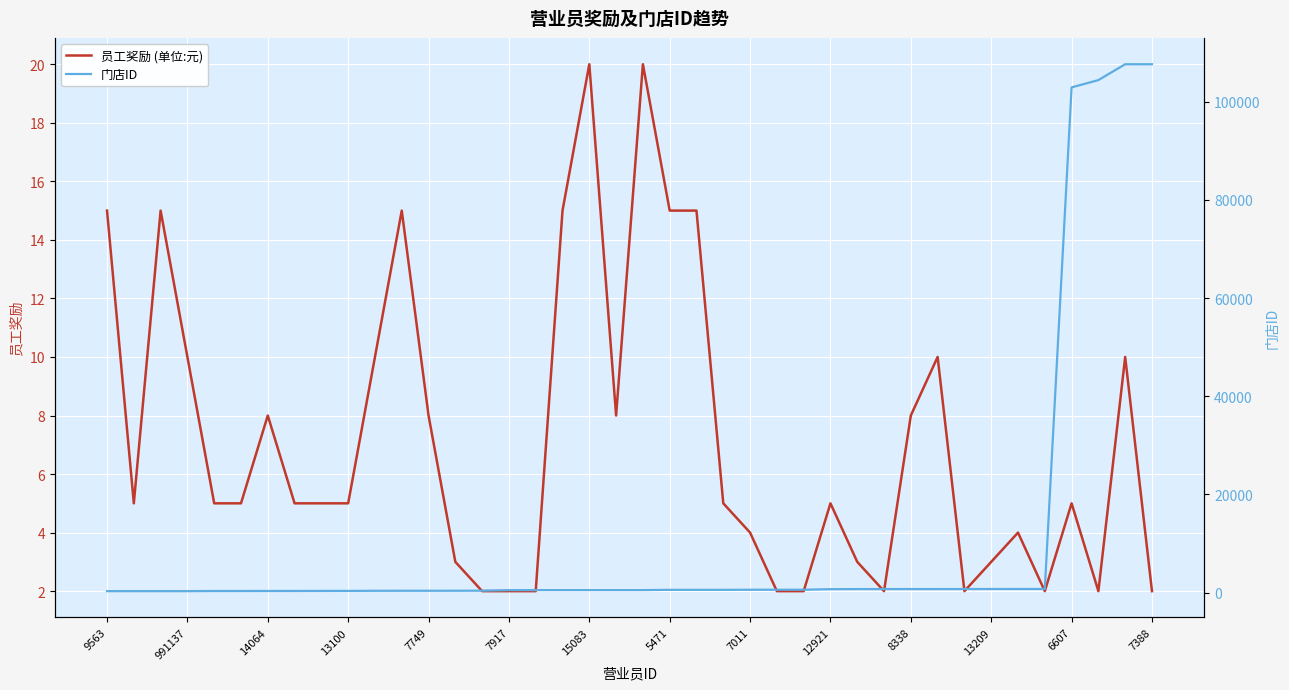

Which category has the lowest value in the 员工奖励 (单位:元) series?

14